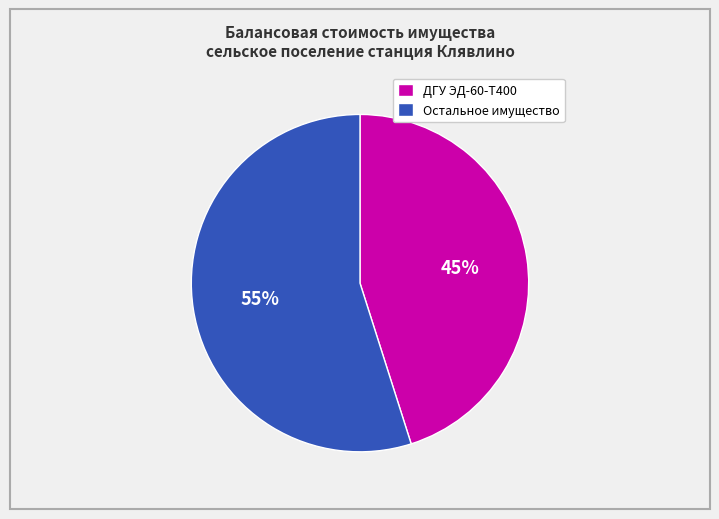

Is there any slice that represents more than half of the pie?

Yes